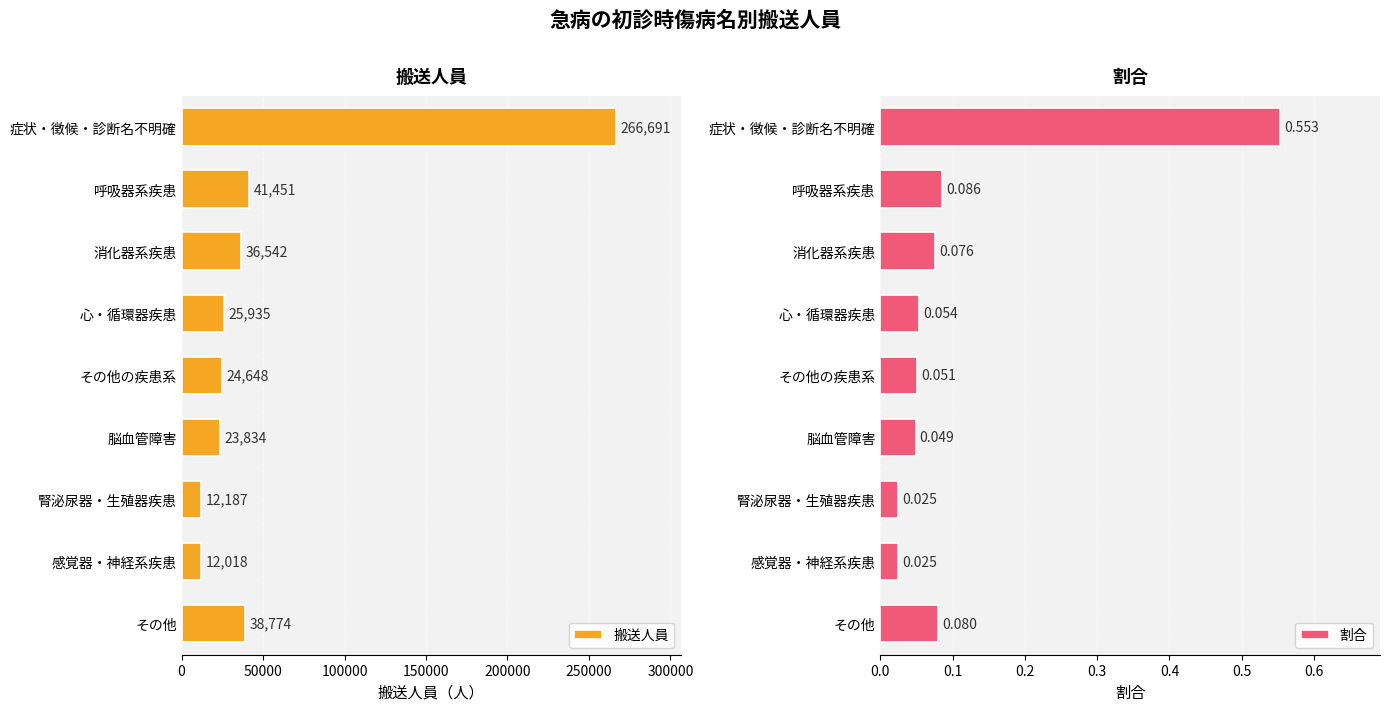

What is the average value of the 搬送人員 series?

53564